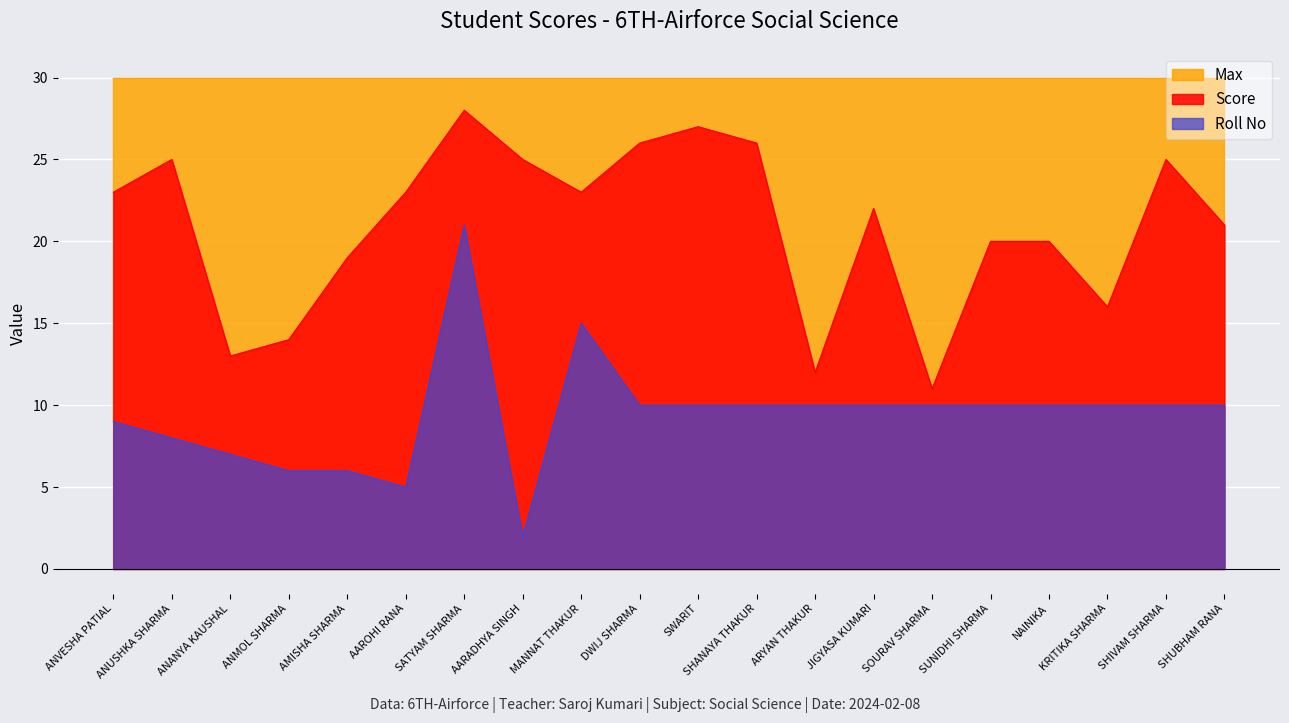

What position from the right is ANMOL SHARMA?

17